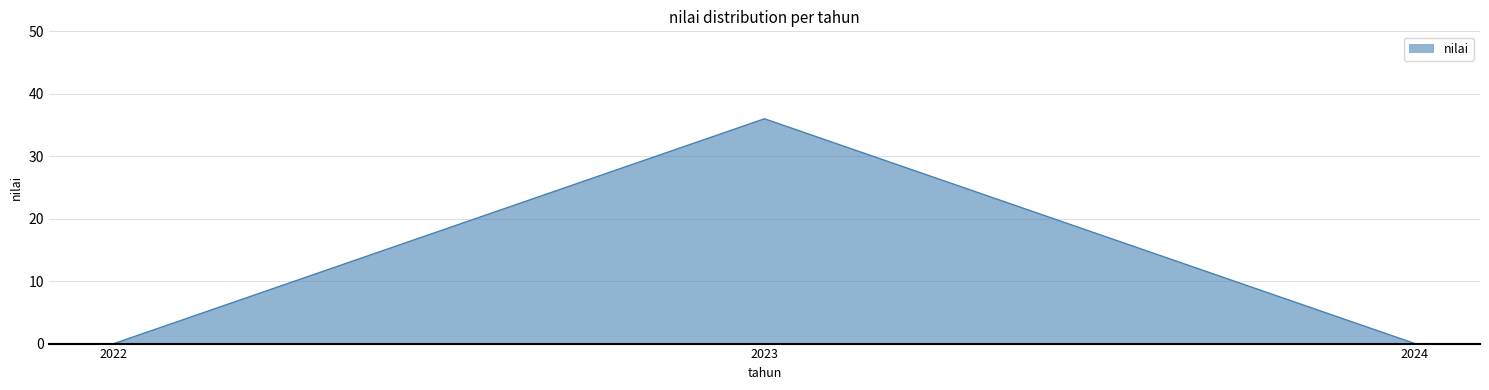

What is the sum of the values at 2022 and 2023?

36